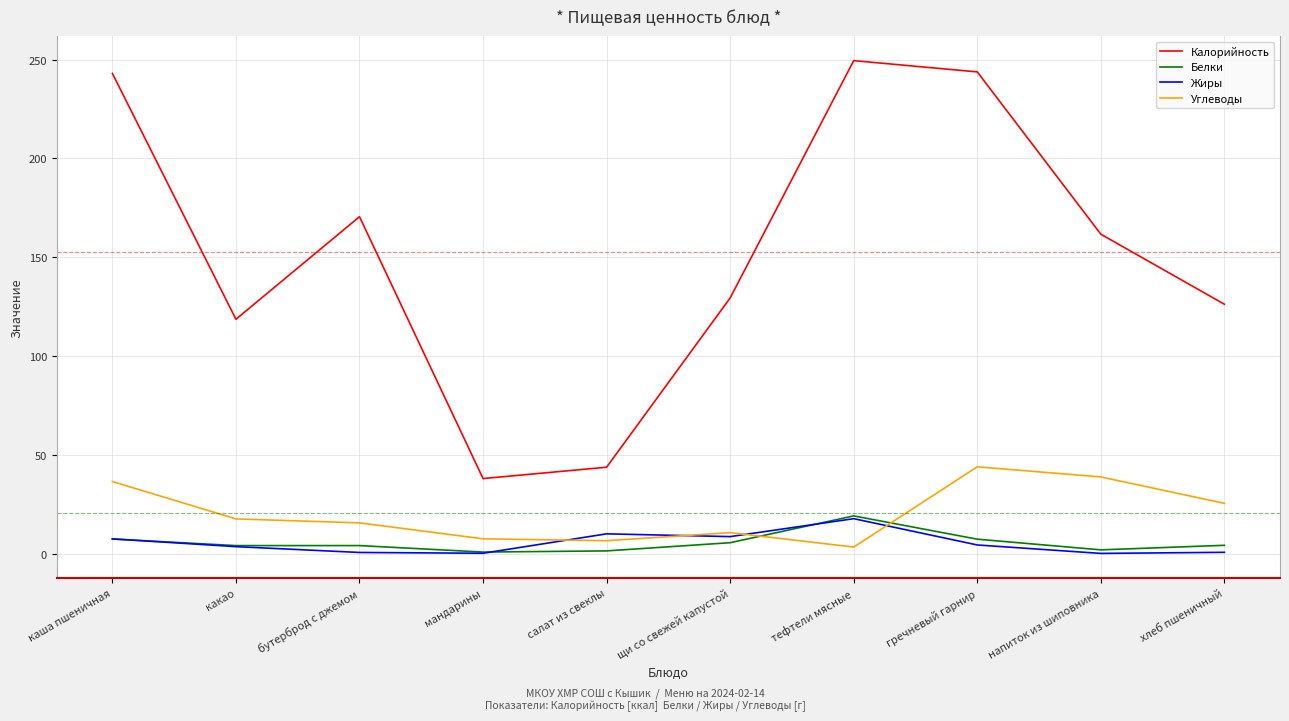

What position from the right is мандарины?

7